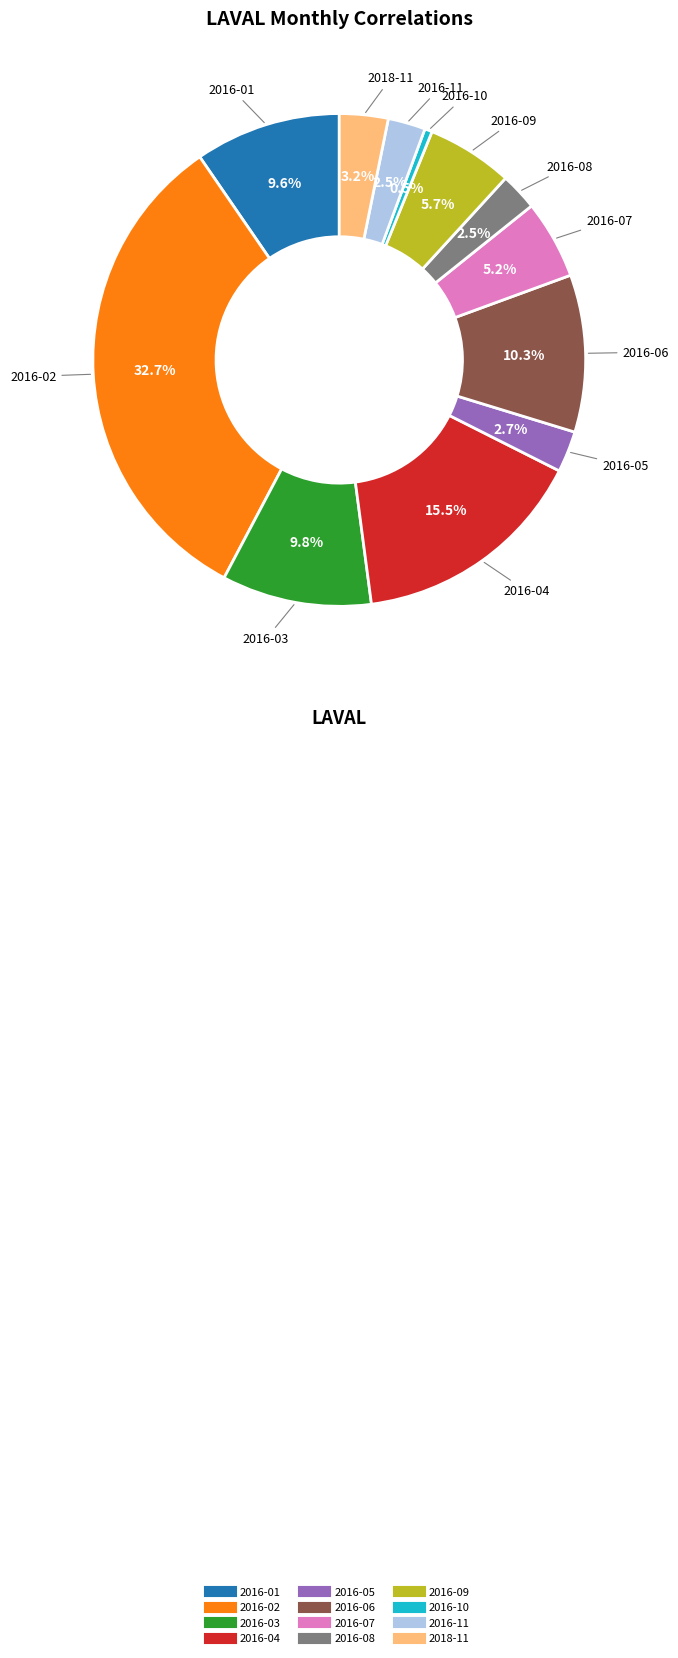

What is the smallest slice in the pie chart?

2016-10